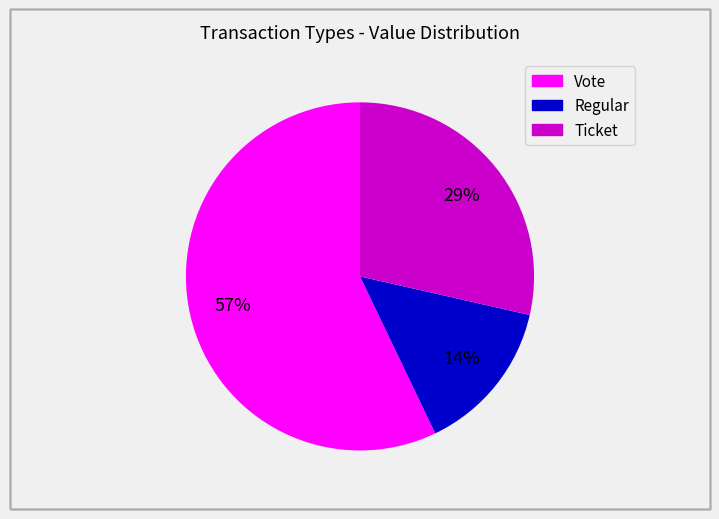

How many segments does this pie chart have?

3